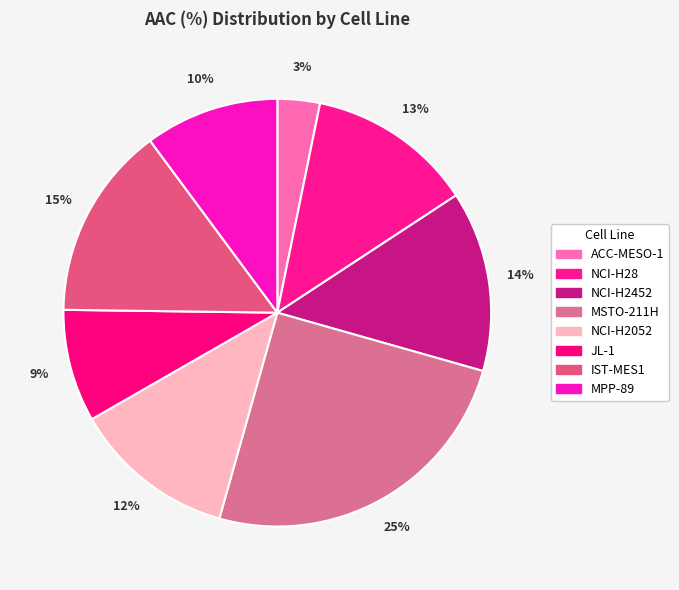

The NCI-H2452 slice represents 14% of the pie. True or false?

True